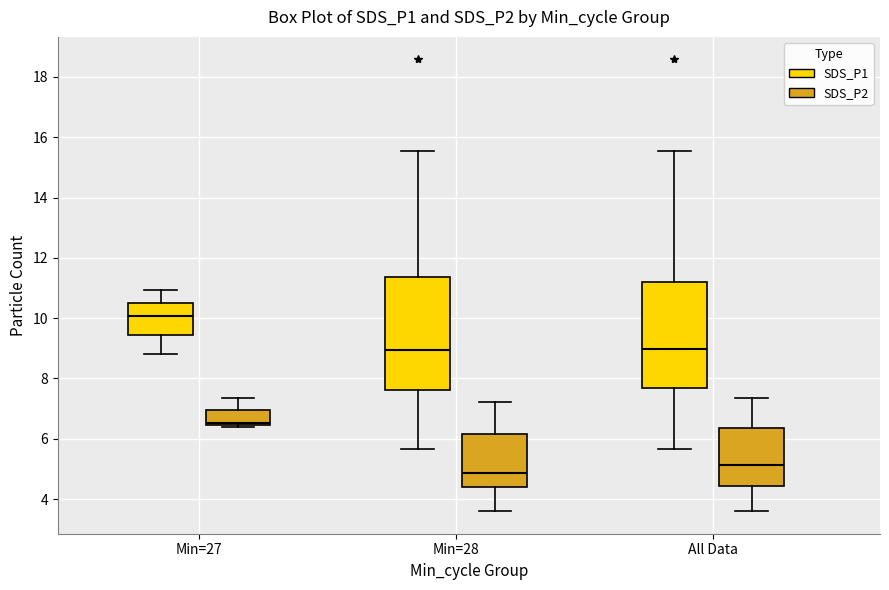

Which box is the tallest, from its lower edge to its upper edge?

Min=28 (SDS_P1)